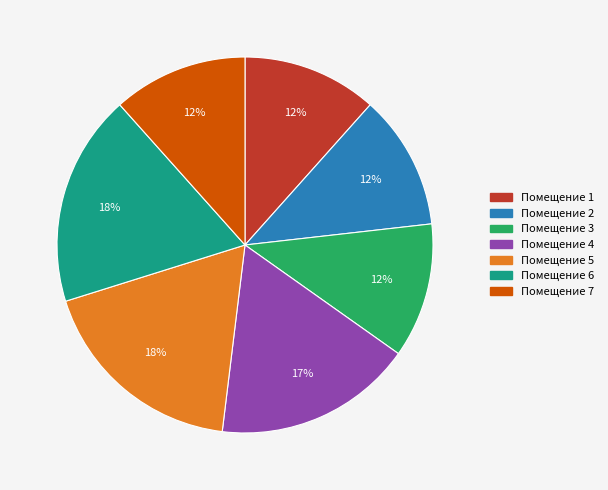

To the nearest percent, what is the average slice percentage?

14%